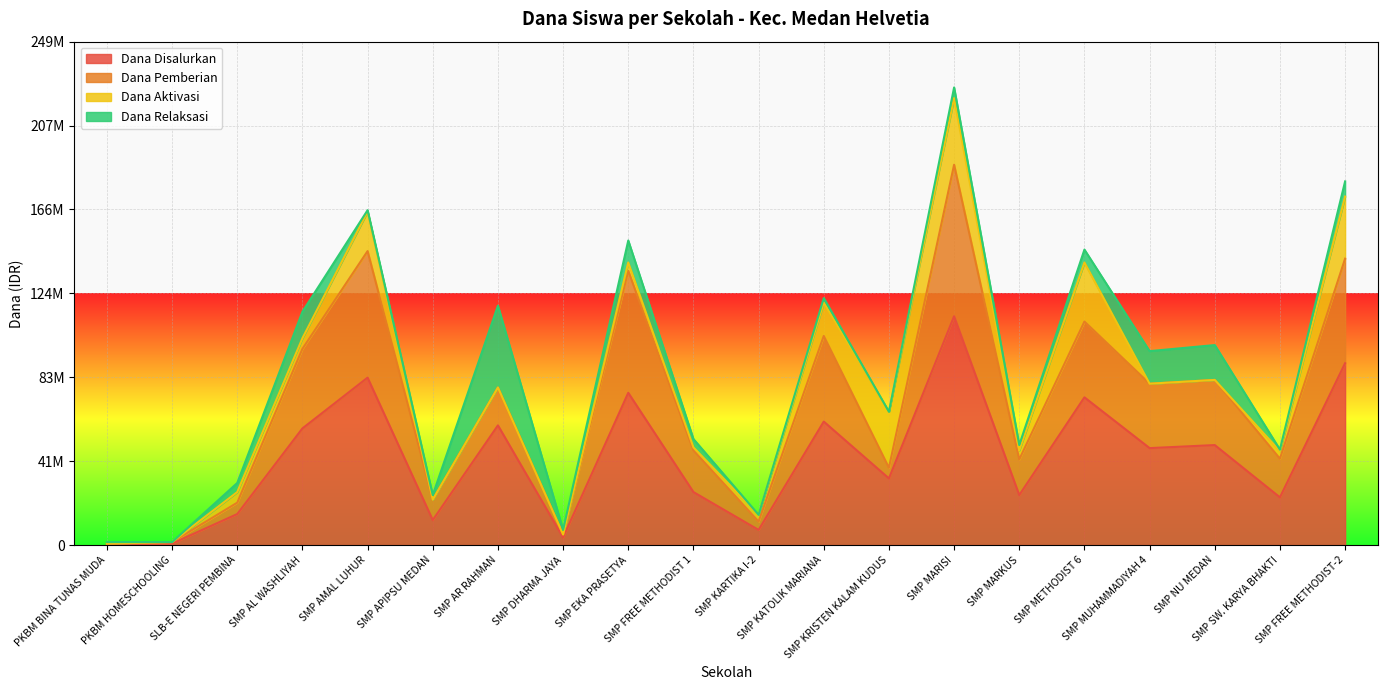

Which has a higher value, SMP KARTIKA I-2 or SMP EKA PRASETYA?

SMP EKA PRASETYA